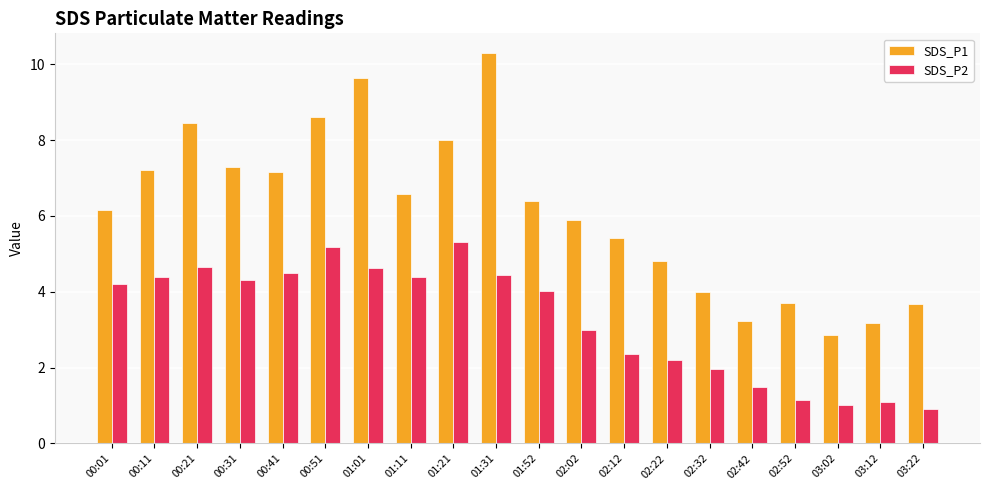

What are all the series names shown in the legend?

SDS_P1, SDS_P2